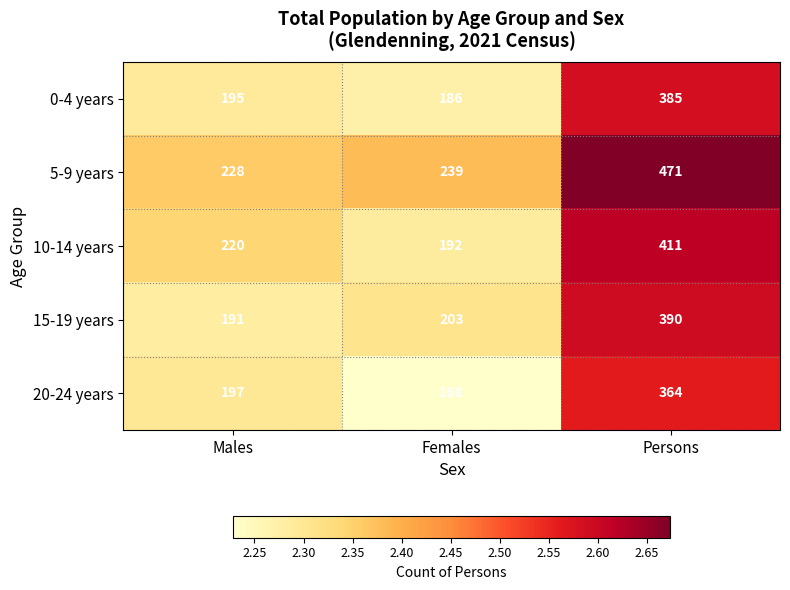

What is the spread (max minus min) of values at Persons?

107